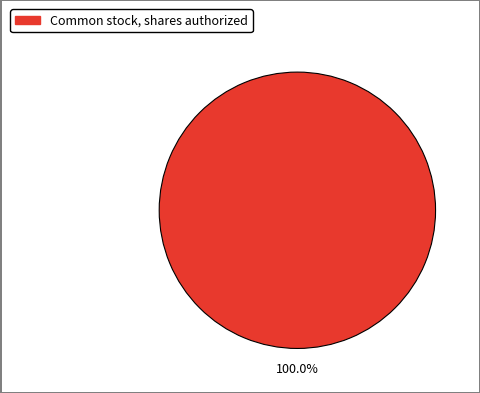

Is there a majority slice in this chart?

Yes